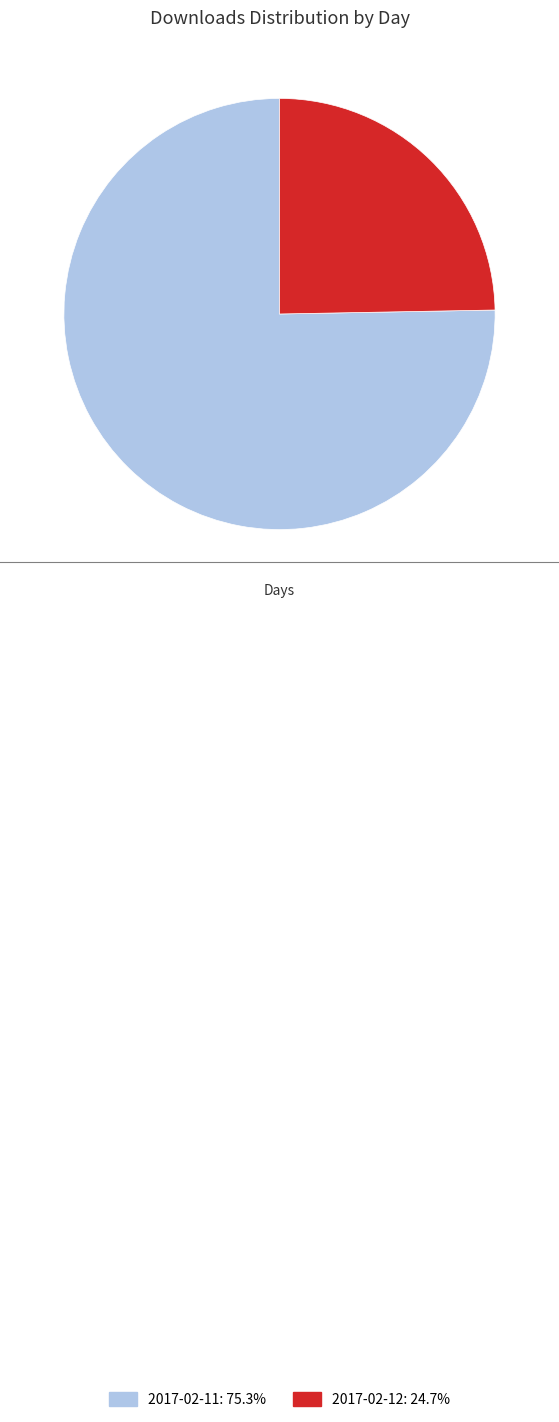

What is the ratio of the value at 2017-02-12: 24.7% to the value at 2017-02-11: 75.3%?

0.3